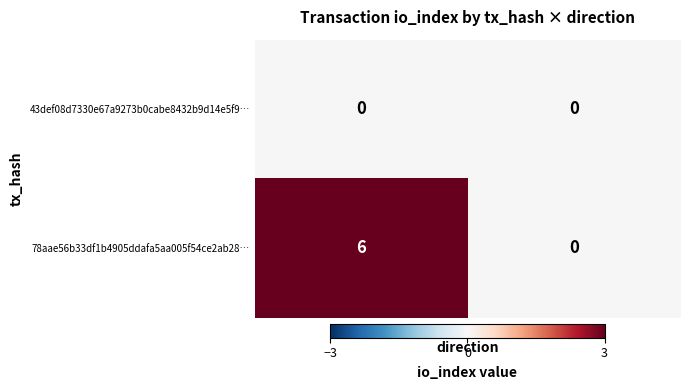

What is the spread (max minus min) of values at -1?

6